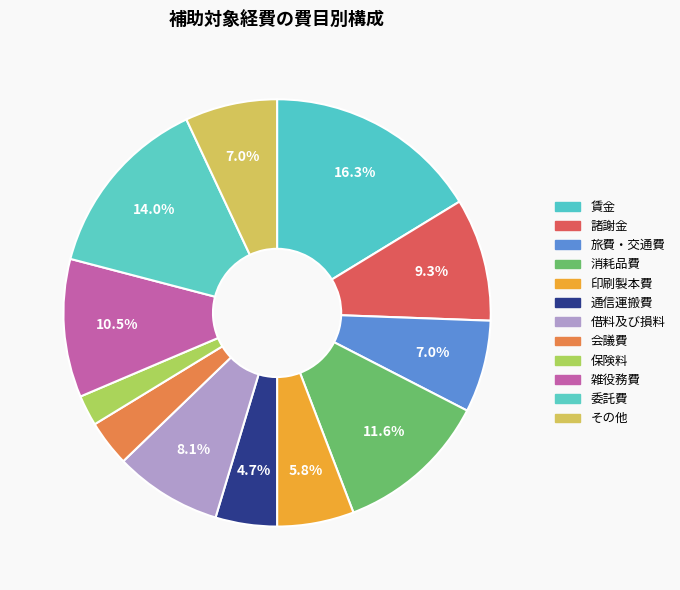

Approximately how many times larger is the value at その他 compared to 雑役務費?

0.7